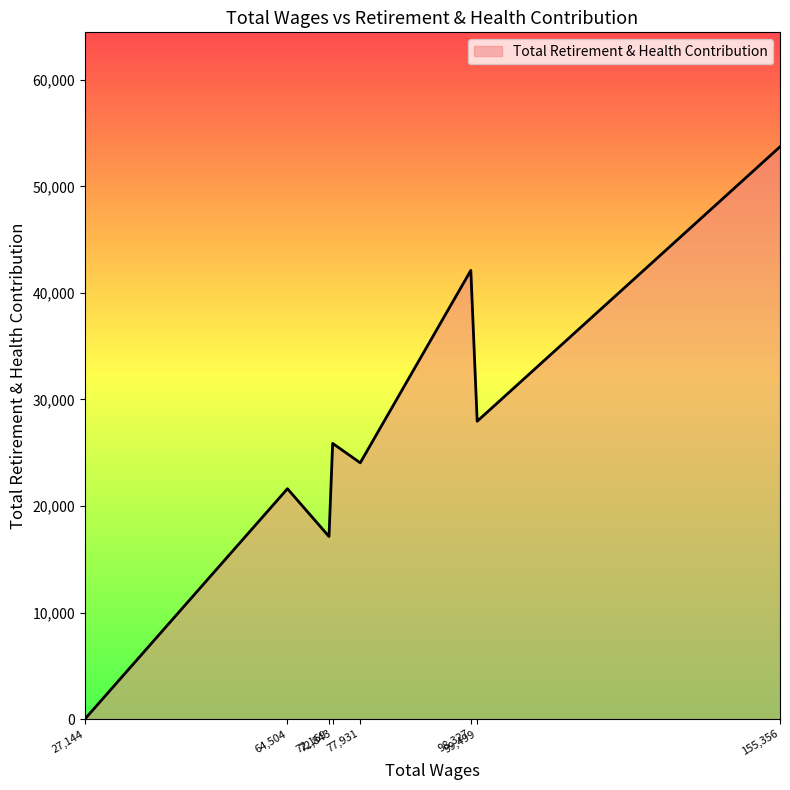

True or false: the data has more than 0 interior local peaks.

True